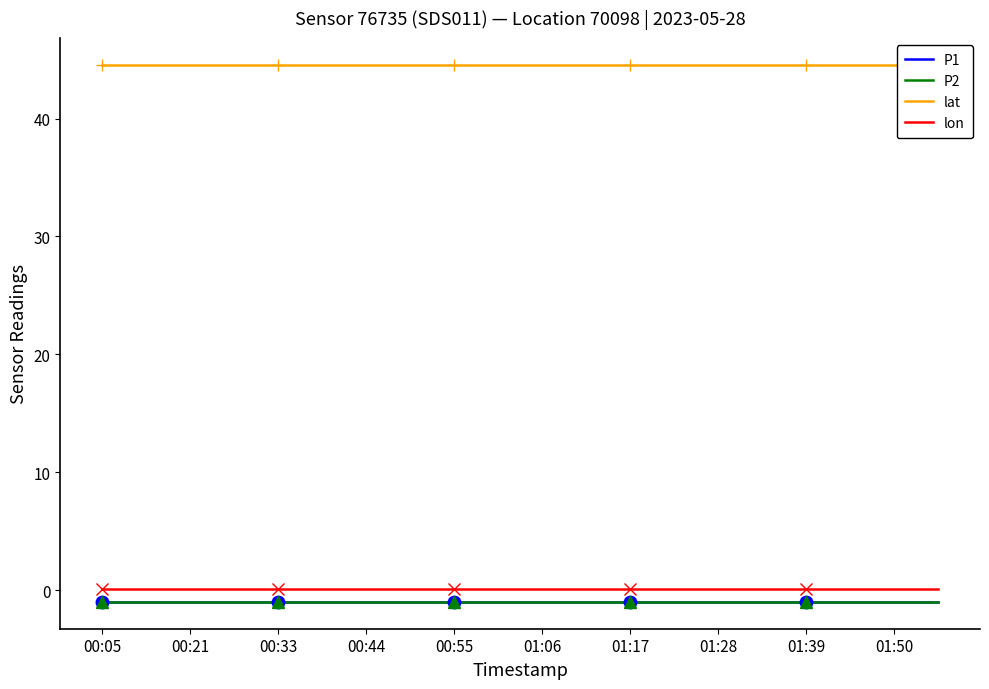

What is the spread (max minus min) of values at 00:44?

45.6